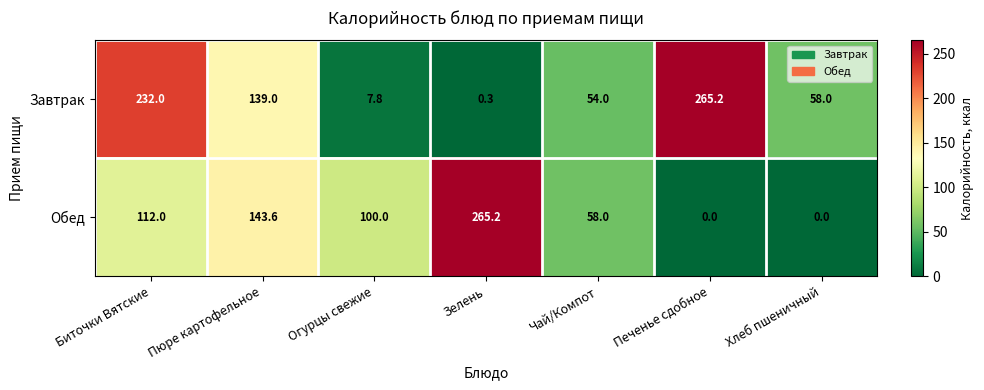

True or false: Завтрак has a value of 103.7 at Хлеб пшеничный.

False